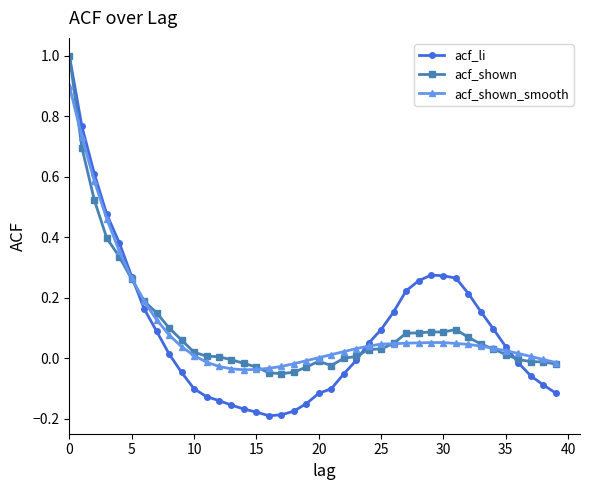

What is the highest value of the acf_shown_smooth series?

0.9